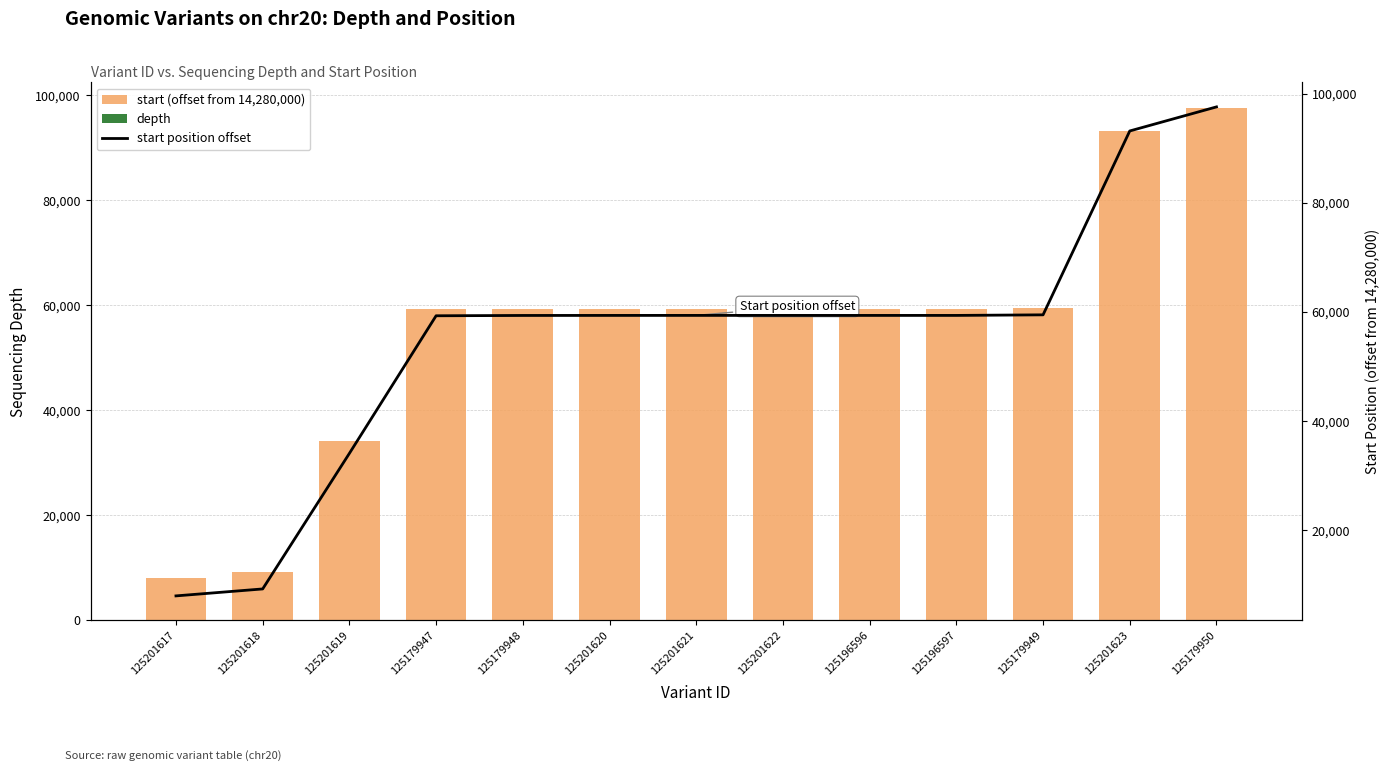

Reading left to right, list all the values displayed in this chart.

start (offset from 14,280,000): 8023	9297	34116	59312	59369	59377	59380	59380	59376	59378	59483	93149	97556
depth: 10	11	4	22	13	4	6	6	6	3	13	9	24
start position offset: 8023	9297	34116	59312	59369	59377	59380	59380	59376	59378	59483	93149	97556